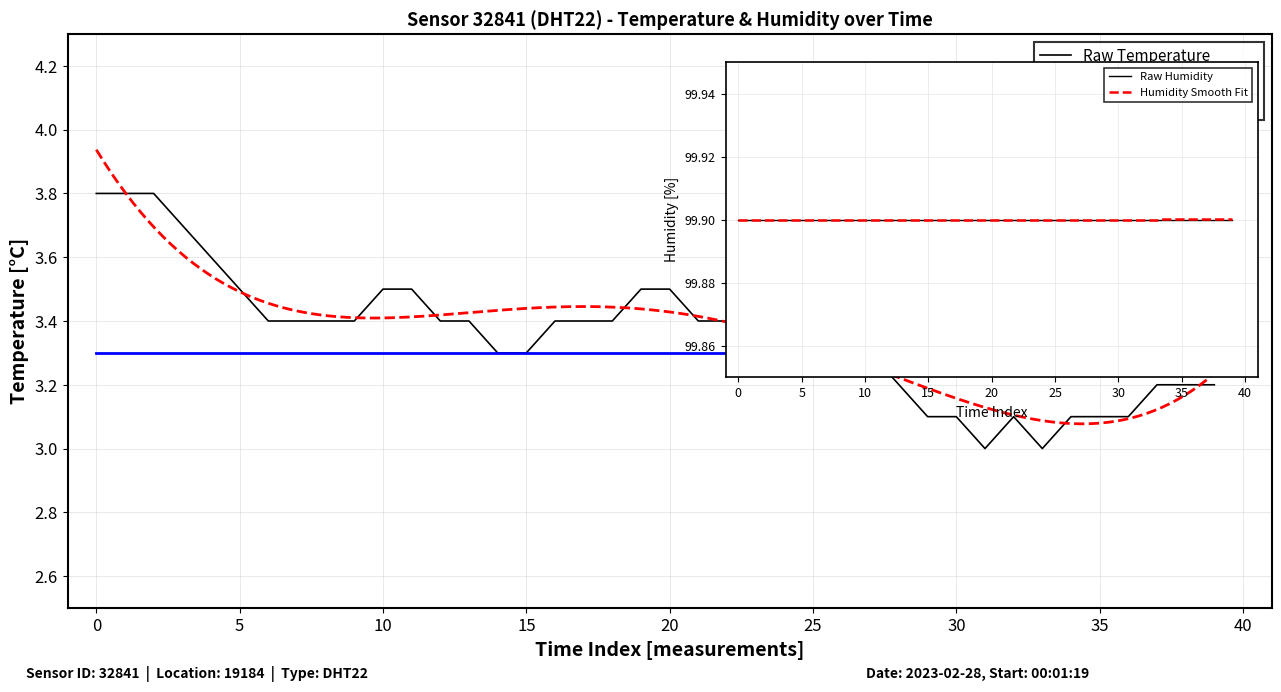

Which series has the largest range (max minus min)?

temperature